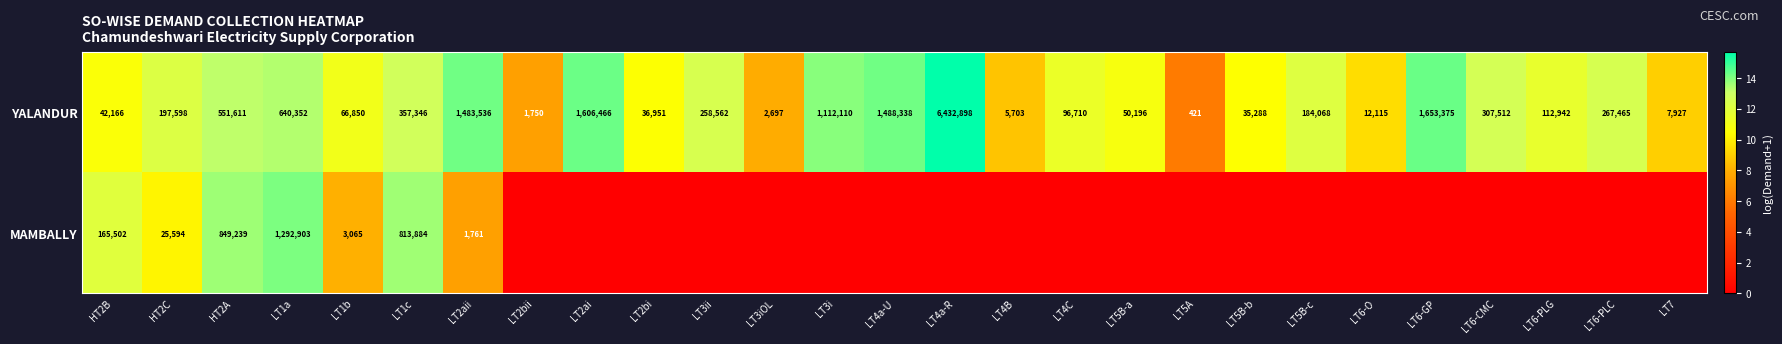

List the labels in order of YALANDUR value, smallest first.

LT5A, LT2bii, LT3iOL, LT4B, LT7, LT6-O, LT5B-b, LT2bi, HT2B, LT5B-a, LT1b, LT4C, LT6-PLG, LT5B-c, HT2C, LT3ii, LT6-PLC, LT6-CMC, LT1c, HT2A, LT1a, LT3i, LT2aii, LT4a-U, LT2ai, LT6-GP, LT4a-R